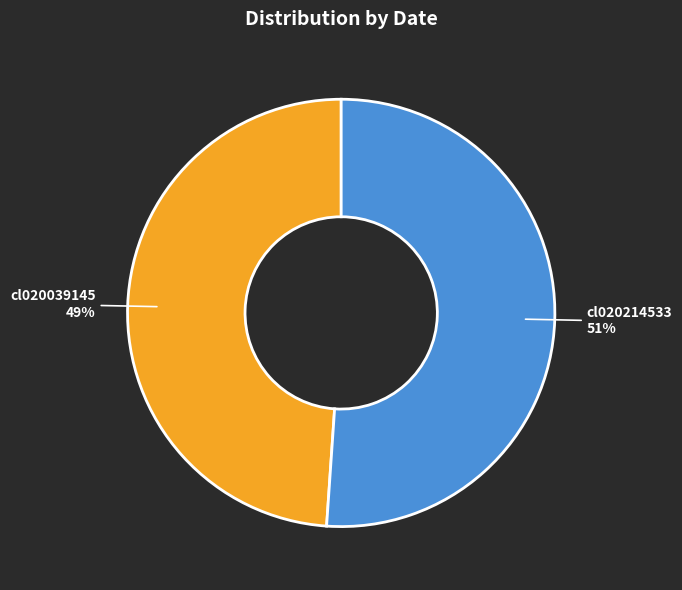

To the nearest percent, what is the average slice percentage?

50%